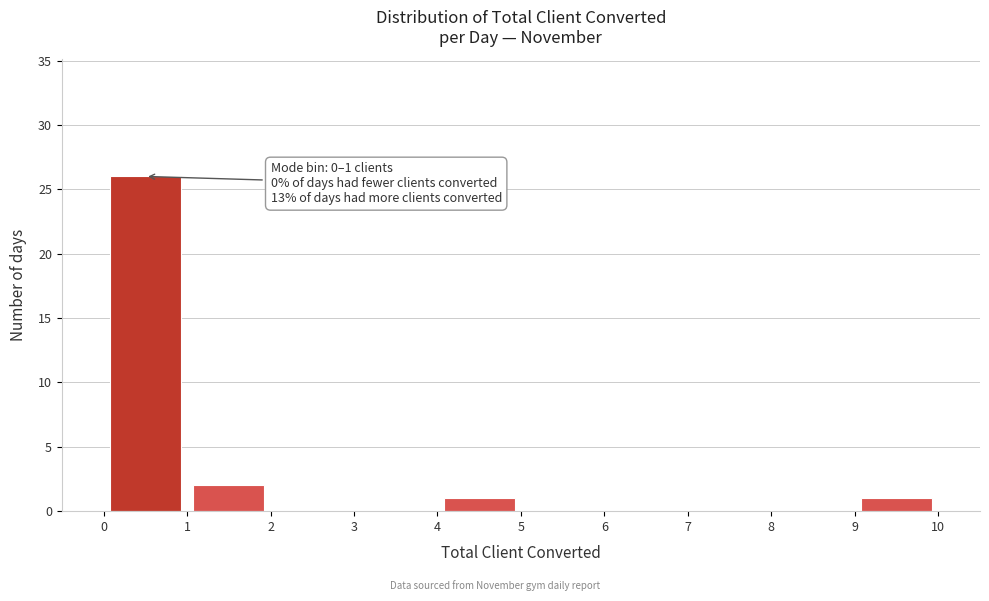

Over which range of the x-axis is the bar tallest?

0 to 1